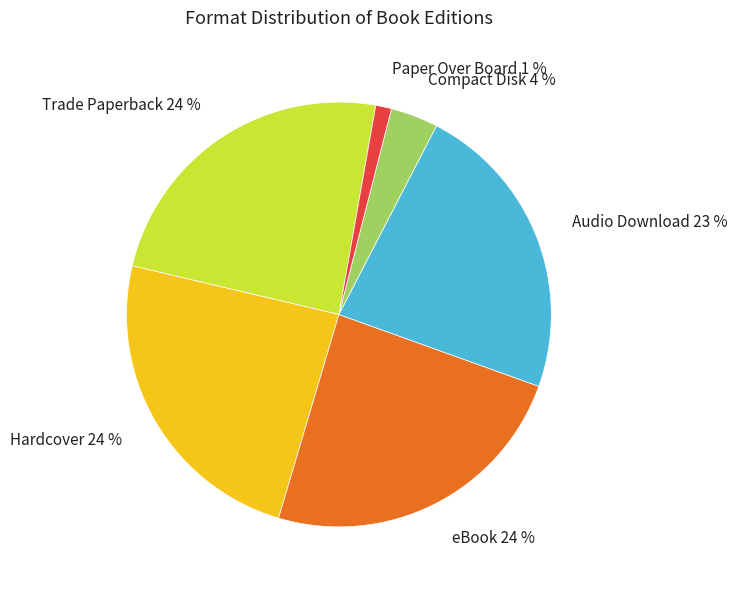

What is the smallest slice in the pie chart?

Paper Over Board